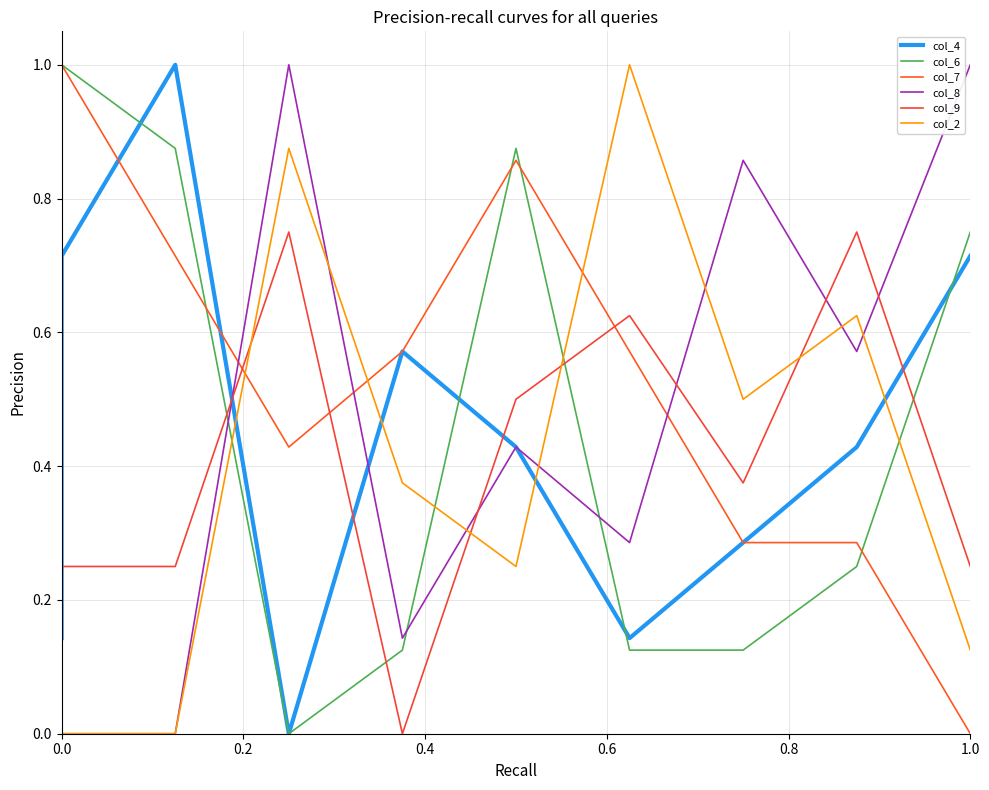

Which series has the widest spread of values?

col_4